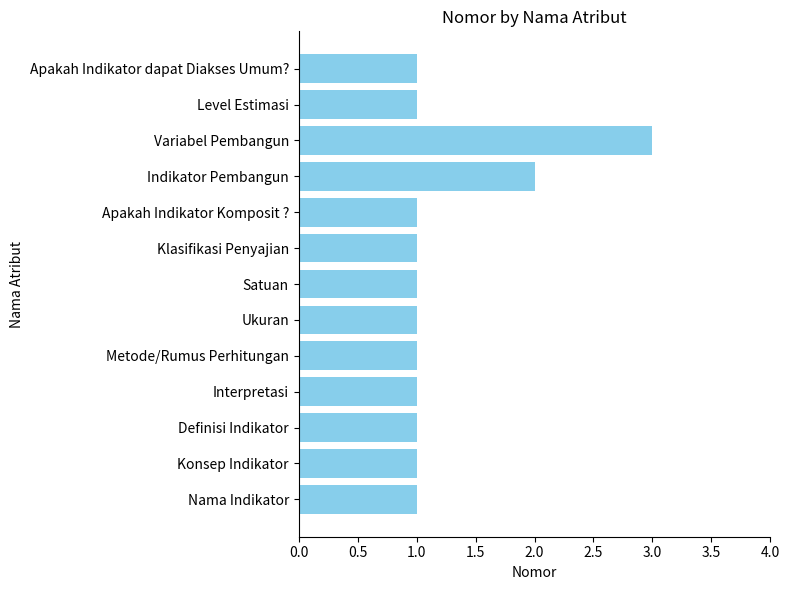

True or false: the data shows 1 at Nama Indikator.

True